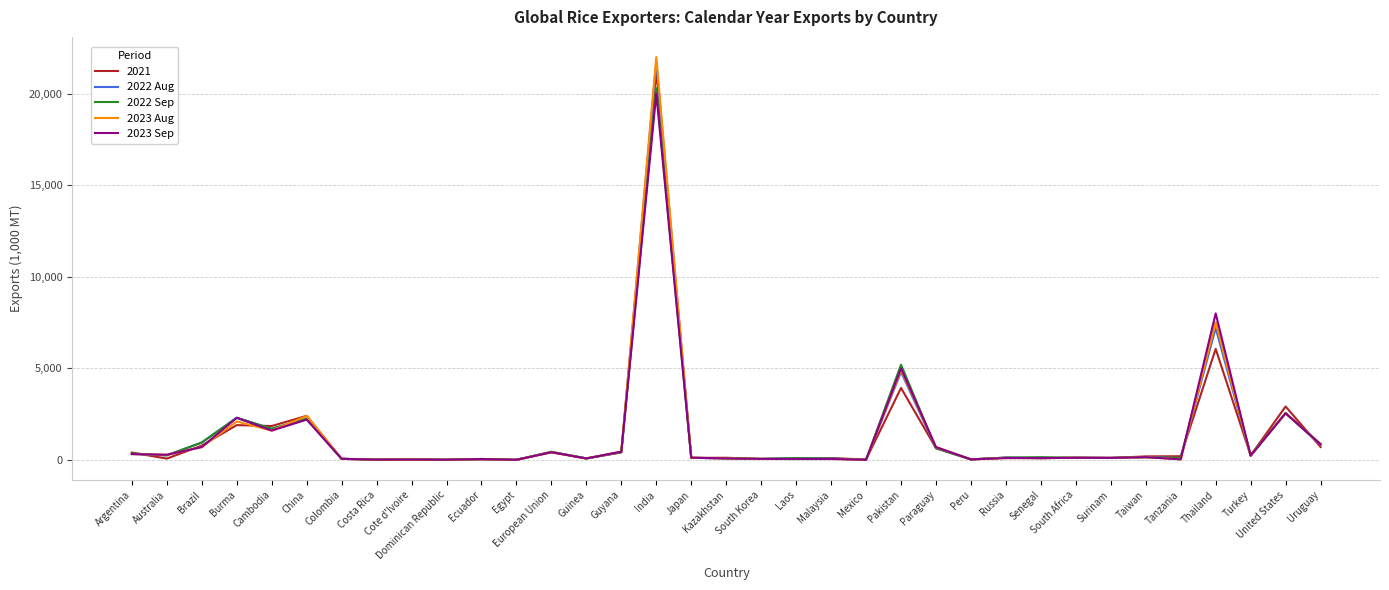

What is the highest value of the 2023 Aug series?

22000